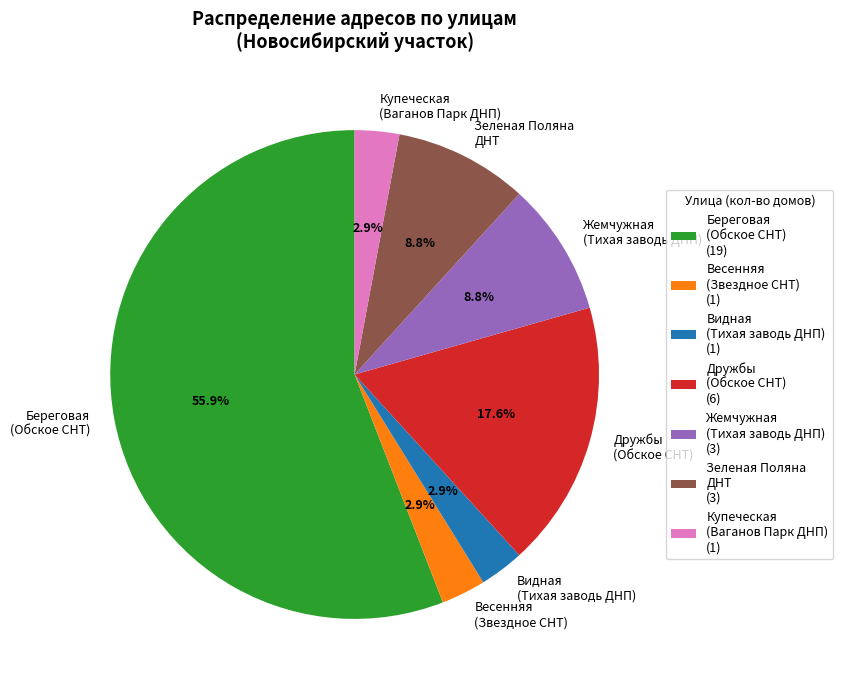

What percentage is NOT represented by Весенняя (Звездное СНТ)?

97.1%